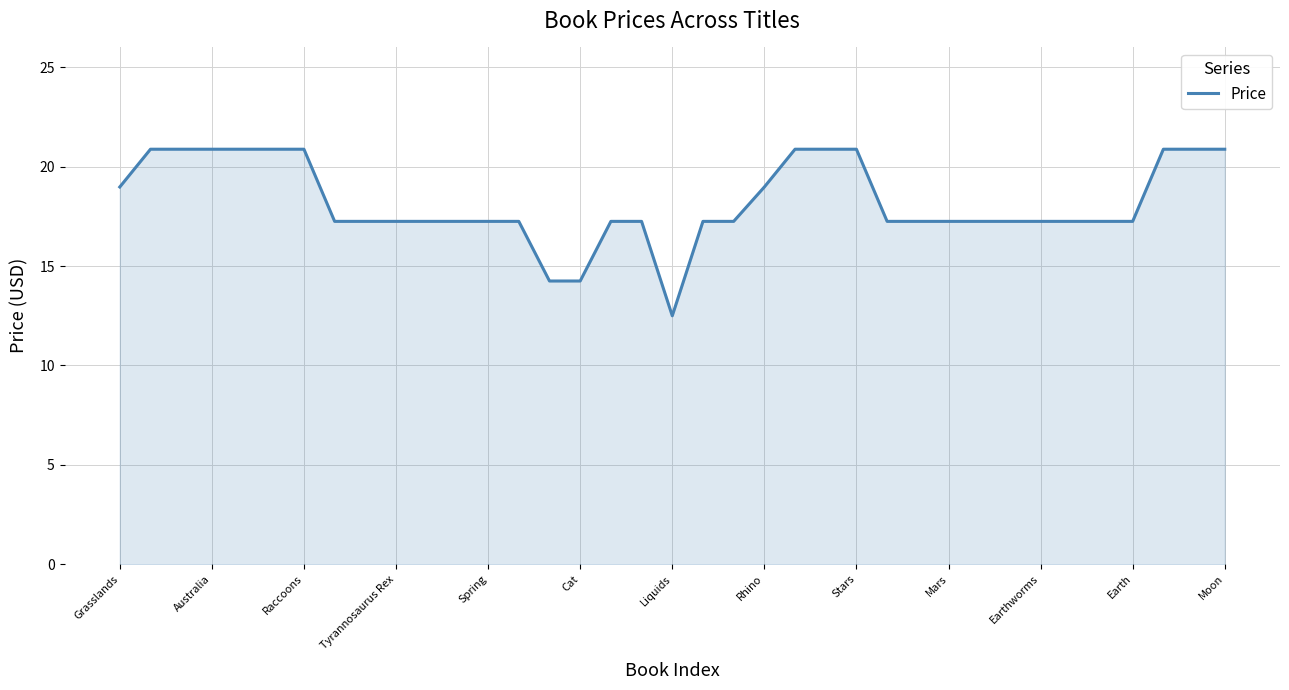

What is the smallest value displayed?

12.5